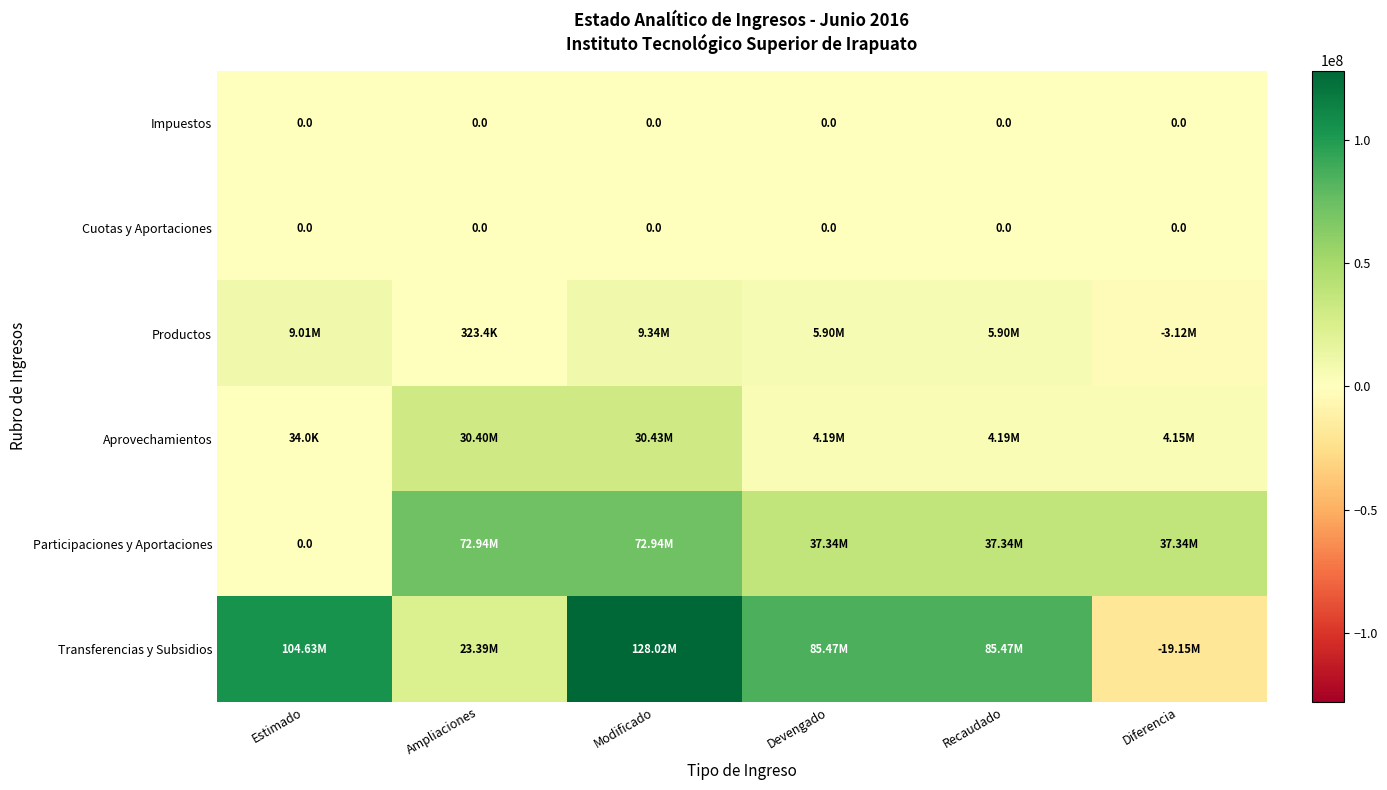

How many categories are shown in the chart?

6